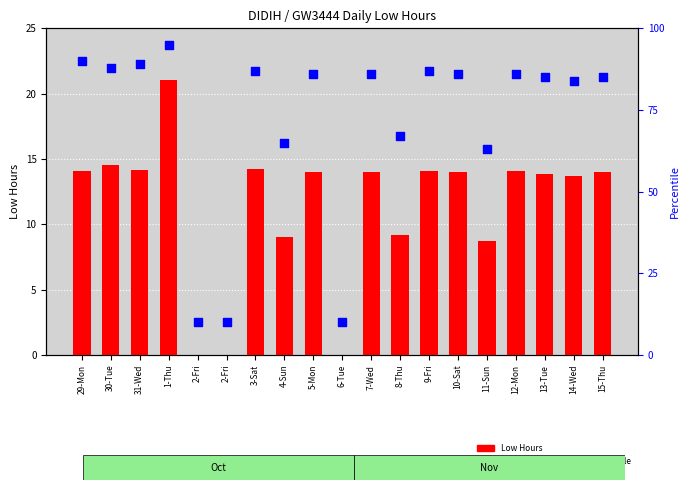

What is the total value across all series at 29-Mon?

104.1